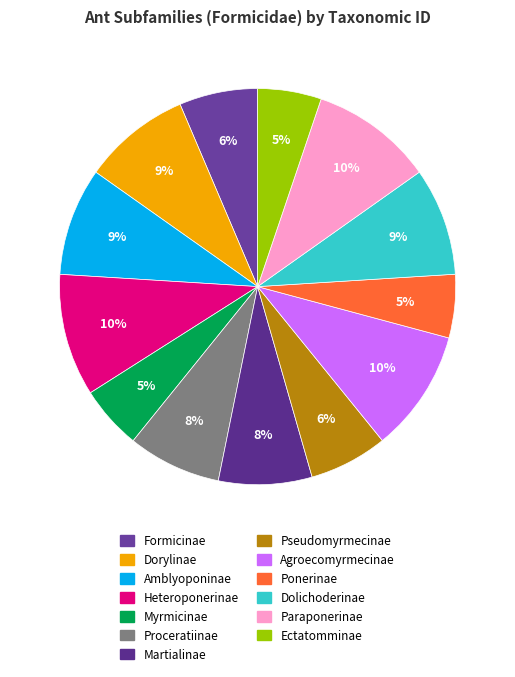

To the nearest percent, what percentage of the pie is Proceratiinae?

8%